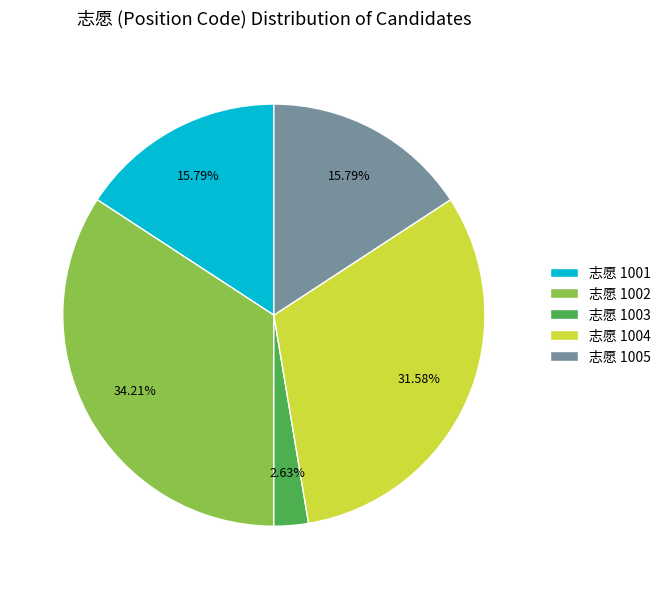

How many slices are in this pie chart?

5